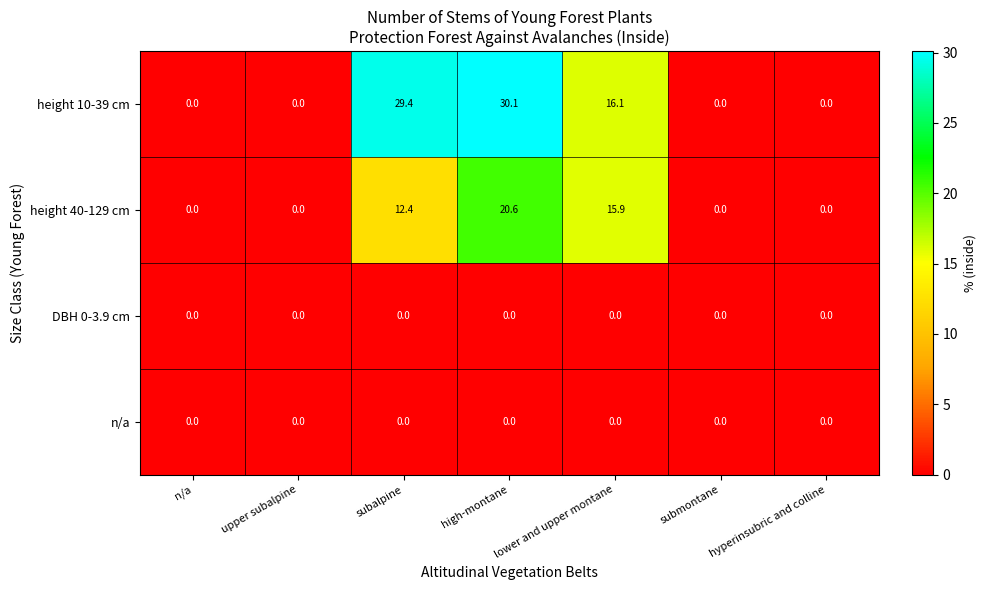

What is the greatest value displayed?

30.1